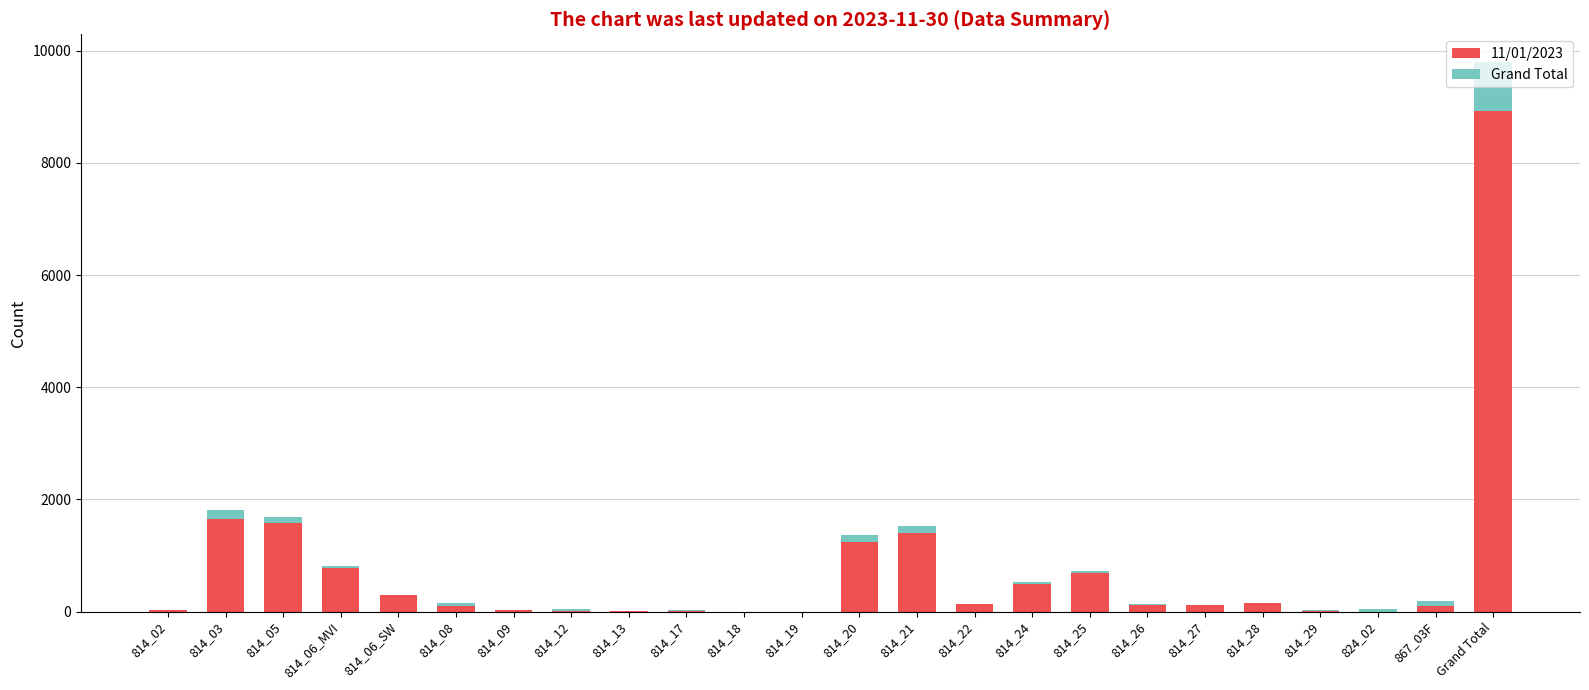

At which category is the sum across all series the highest?

Grand Total